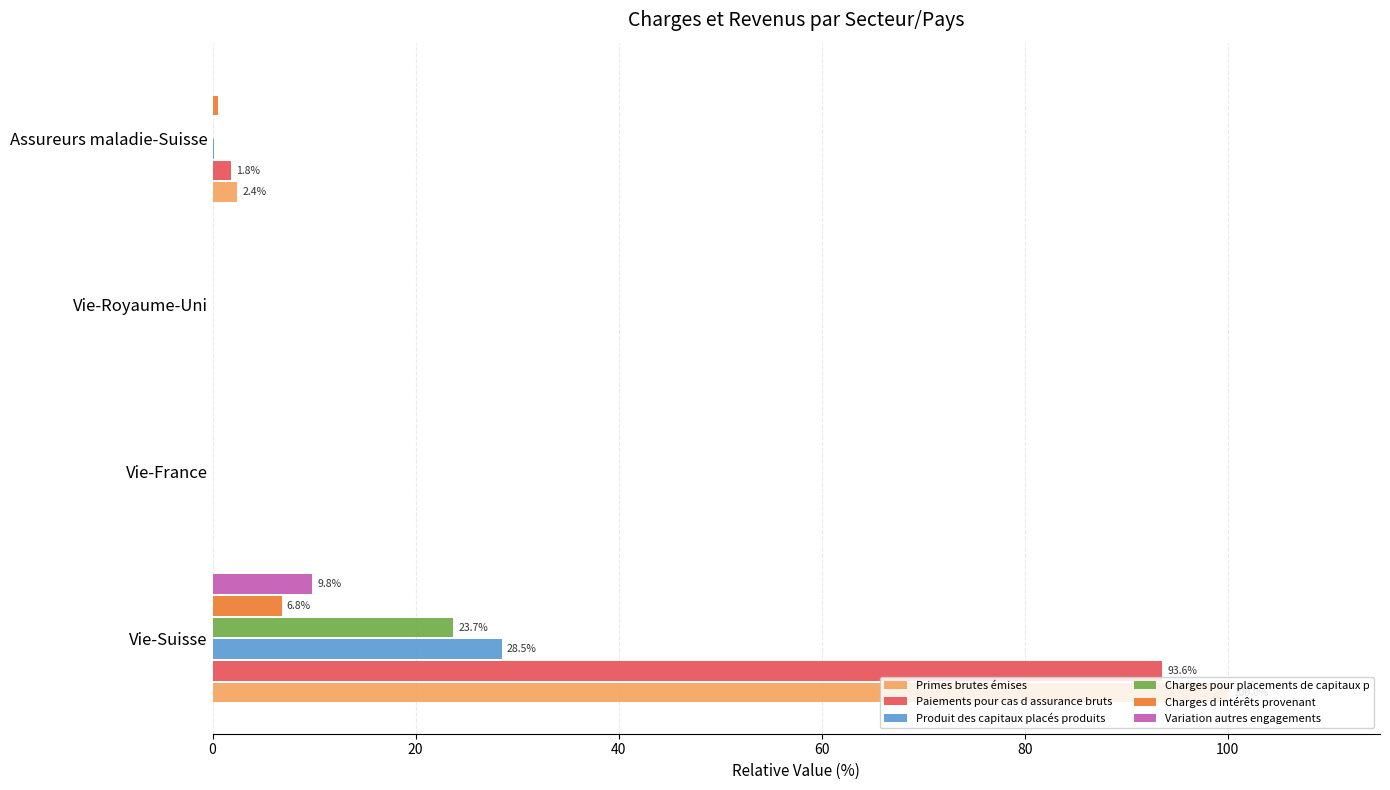

Which series changed the most between Vie-Suisse and Vie-Royaume-Uni?

Primes brutes émises